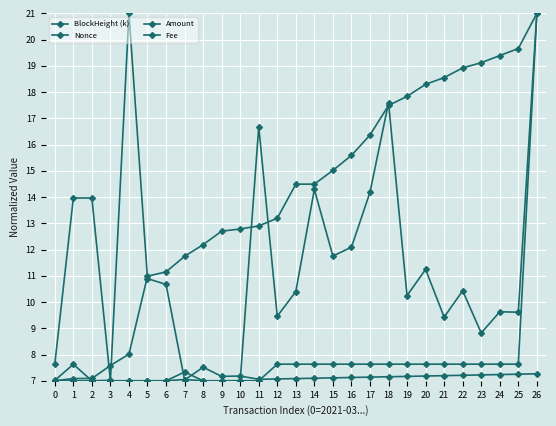

Reading left to right, transcribe all the data shown in this chart.

BlockHeight (k): 7.0	7.1	7.1	7.6	8.0	11.0	11.2	11.7	12.2	12.7	12.8	12.9	13.2	14.5	14.5	15.0	15.6	16.4	17.5	17.8	18.3	18.6	18.9	19.1	19.4	19.7	21.0
Nonce: 7.0	7.6	7.0	7.0	21.0	10.9	10.7	7.0	7.5	7.2	7.2	7.1	7.1	7.1	7.1	7.1	7.1	7.1	7.2	7.2	7.2	7.2	7.2	7.2	7.2	7.3	7.3
Amount: 7.0	7.0	7.0	7.0	7.0	7.0	7.0	7.0	7.0	7.0	7.0	16.7	9.5	10.4	14.3	11.8	12.1	14.2	17.6	10.2	11.2	9.4	10.4	8.8	9.6	9.6	21.0
Fee: 7.6	14.0	14.0	7.0	7.0	7.0	7.0	7.3	7.0	7.0	7.0	7.0	7.6	7.6	7.6	7.6	7.6	7.6	7.6	7.6	7.6	7.6	7.6	7.6	7.6	7.6	21.0